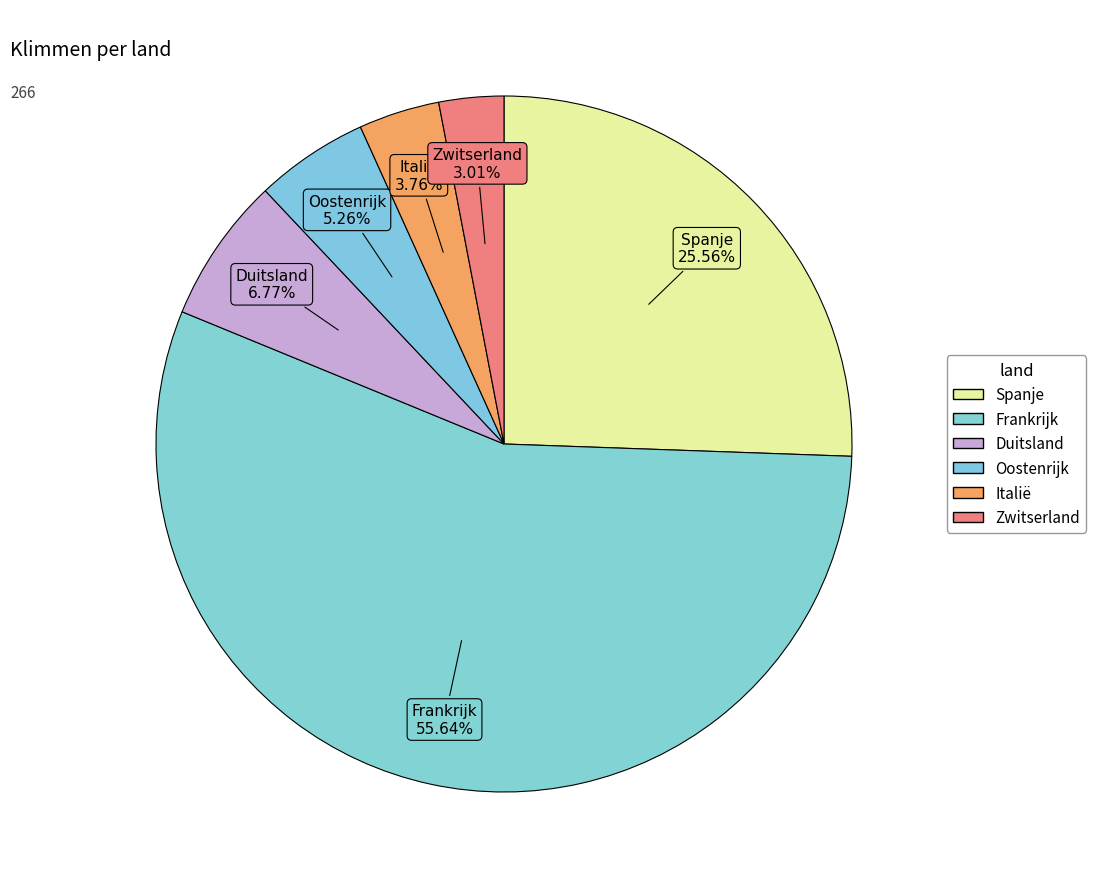

How many slices are in this pie chart?

6